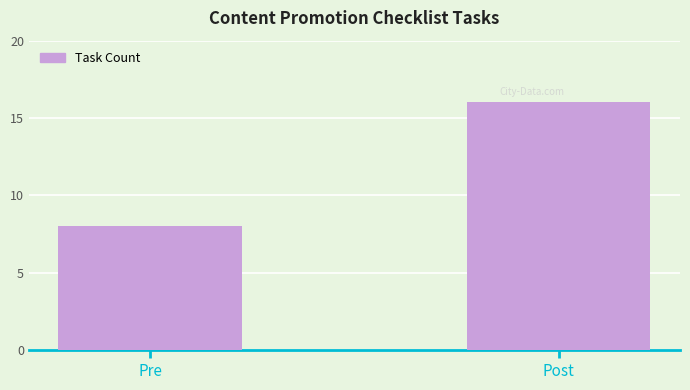

Which label corresponds to the smallest value in the chart?

Pre